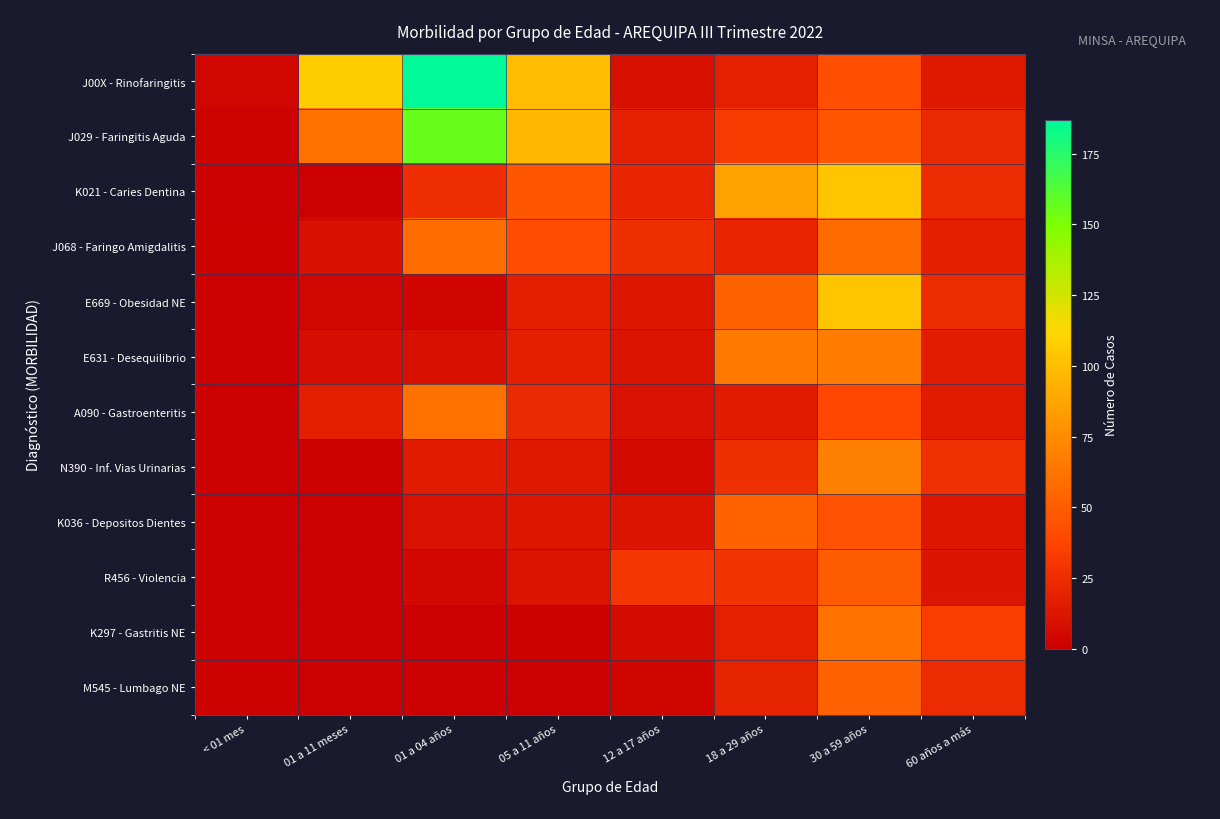

Reading right to left, what are all the values shown in this chart?

J00X - Rinofaringitis: 60 años a más=14	30 a 59 años=43	18 a 29 años=18	12 a 17 años=9	05 a 11 años=99	01 a 04 años=187	01 a 11 meses=107	< 01 mes=4
J029 - Faringitis Aguda: 60 años a más=23	30 a 59 años=46	18 a 29 años=32	12 a 17 años=18	05 a 11 años=97	01 a 04 años=156	01 a 11 meses=62	< 01 mes=2
K021 - Caries Dentina: 60 años a más=24	30 a 59 años=104	18 a 29 años=86	12 a 17 años=21	05 a 11 años=47	01 a 04 años=25	01 a 11 meses=0	< 01 mes=0
J068 - Faringo Amigdalitis: 60 años a más=17	30 a 59 años=58	18 a 29 años=21	12 a 17 años=26	05 a 11 años=42	01 a 04 años=59	01 a 11 meses=9	< 01 mes=1
E669 - Obesidad NE: 60 años a más=24	30 a 59 años=103	18 a 29 años=53	12 a 17 años=13	05 a 11 años=17	01 a 04 años=3	01 a 11 meses=4	< 01 mes=0
E631 - Desequilibrio: 60 años a más=16	30 a 59 años=67	18 a 29 años=66	12 a 17 años=11	05 a 11 años=17	01 a 04 años=9	01 a 11 meses=8	< 01 mes=0
A090 - Gastroenteritis: 60 años a más=15	30 a 59 años=38	18 a 29 años=15	12 a 17 años=10	05 a 11 años=23	01 a 04 años=61	01 a 11 meses=17	< 01 mes=0
N390 - Inf. Vias Urinarias: 60 años a más=27	30 a 59 años=68	18 a 29 años=26	12 a 17 años=6	05 a 11 años=14	01 a 04 años=15	01 a 11 meses=1	< 01 mes=0
K036 - Depositos Dientes: 60 años a más=13	30 a 59 años=45	18 a 29 años=54	12 a 17 años=12	05 a 11 años=13	01 a 04 años=10	01 a 11 meses=0	< 01 mes=0
R456 - Violencia: 60 años a más=12	30 a 59 años=49	18 a 29 años=28	12 a 17 años=30	05 a 11 años=11	01 a 04 años=5	01 a 11 meses=0	< 01 mes=0
K297 - Gastritis NE: 60 años a más=33	30 a 59 años=62	18 a 29 años=18	12 a 17 años=7	05 a 11 años=1	01 a 04 años=0	01 a 11 meses=0	< 01 mes=0
M545 - Lumbago NE: 60 años a más=24	30 a 59 años=53	18 a 29 años=19	12 a 17 años=3	05 a 11 años=0	01 a 04 años=0	01 a 11 meses=0	< 01 mes=1